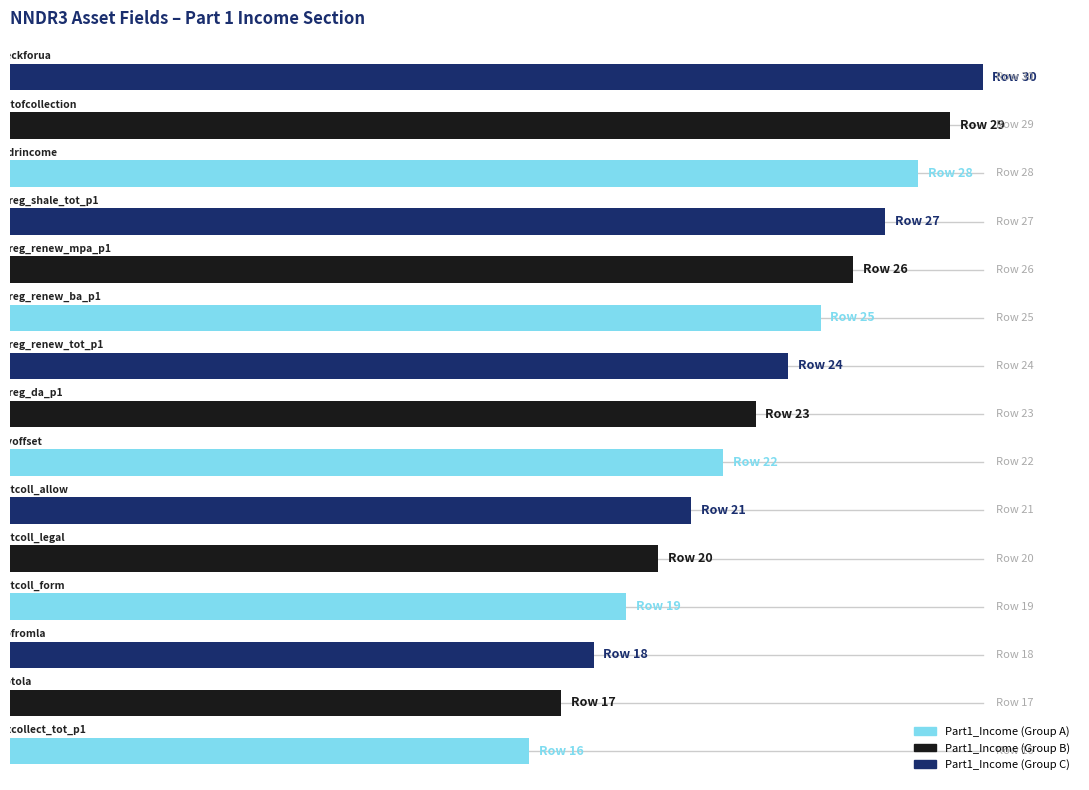

What is the smallest value displayed?

16